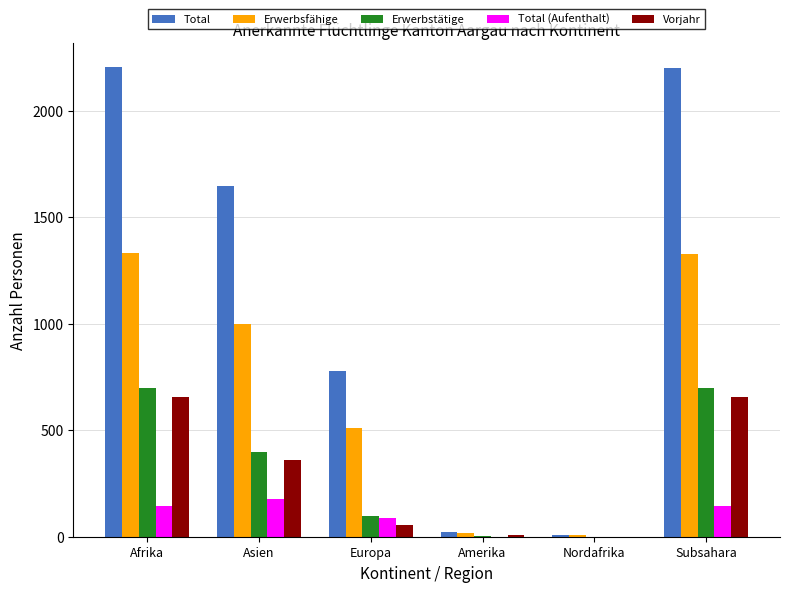

True or false: Total has a value of 2210 at Asien.

False